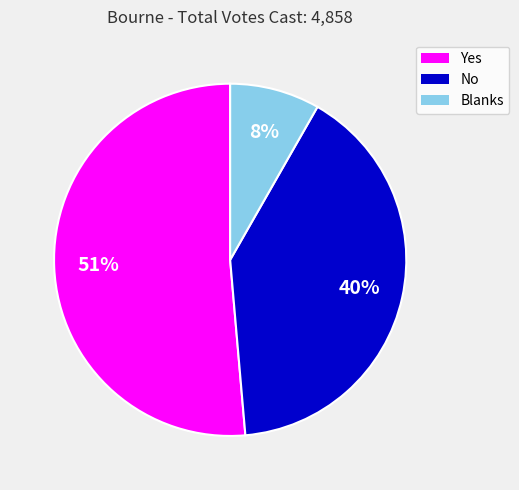

Between No and Blanks, which is larger?

No